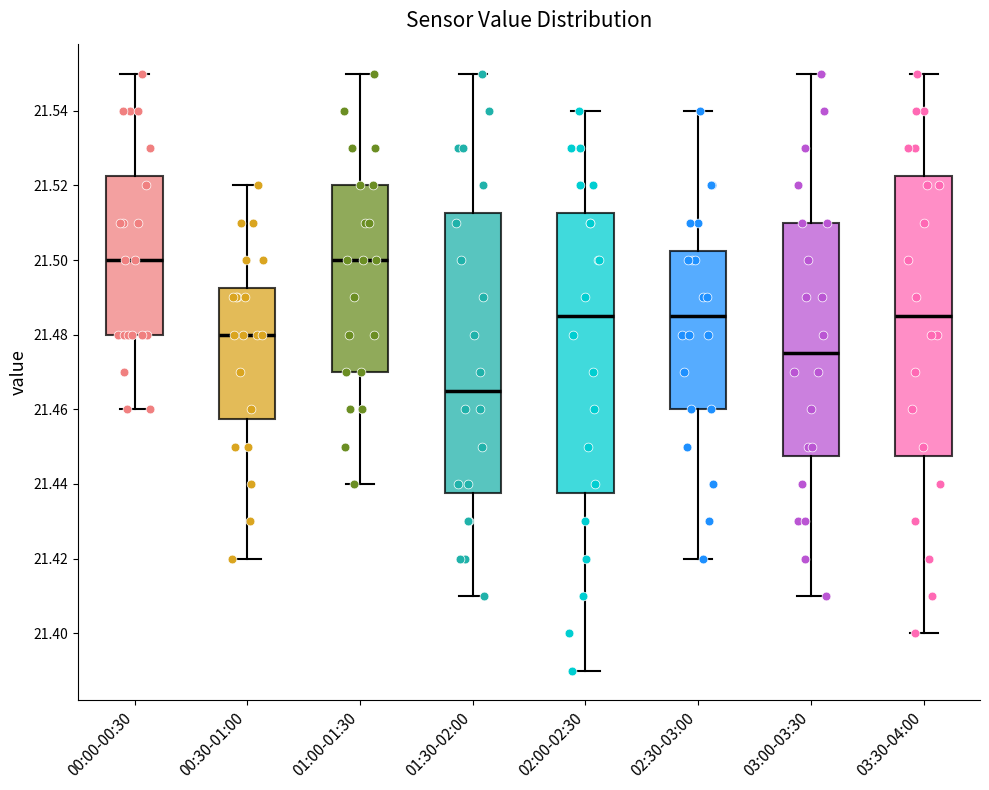

Reading left to right, read every box against the y-axis: the position of its median line, the range the box covers, and the ends of its whiskers. The values are not printed on the chart, so give them approximately, as read against the axis.

00:00-00:30: median 21.500, box 21.480 to 21.522, whiskers 21.460 to 21.550
00:30-01:00: median 21.480, box 21.458 to 21.492, whiskers 21.420 to 21.520
01:00-01:30: median 21.500, box 21.470 to 21.520, whiskers 21.440 to 21.550
01:30-02:00: median 21.466, box 21.438 to 21.512, whiskers 21.410 to 21.550
02:00-02:30: median 21.486, box 21.438 to 21.512, whiskers 21.390 to 21.540
02:30-03:00: median 21.486, box 21.460 to 21.502, whiskers 21.420 to 21.540
03:00-03:30: median 21.476, box 21.448 to 21.510, whiskers 21.410 to 21.550
03:30-04:00: median 21.486, box 21.448 to 21.522, whiskers 21.400 to 21.550